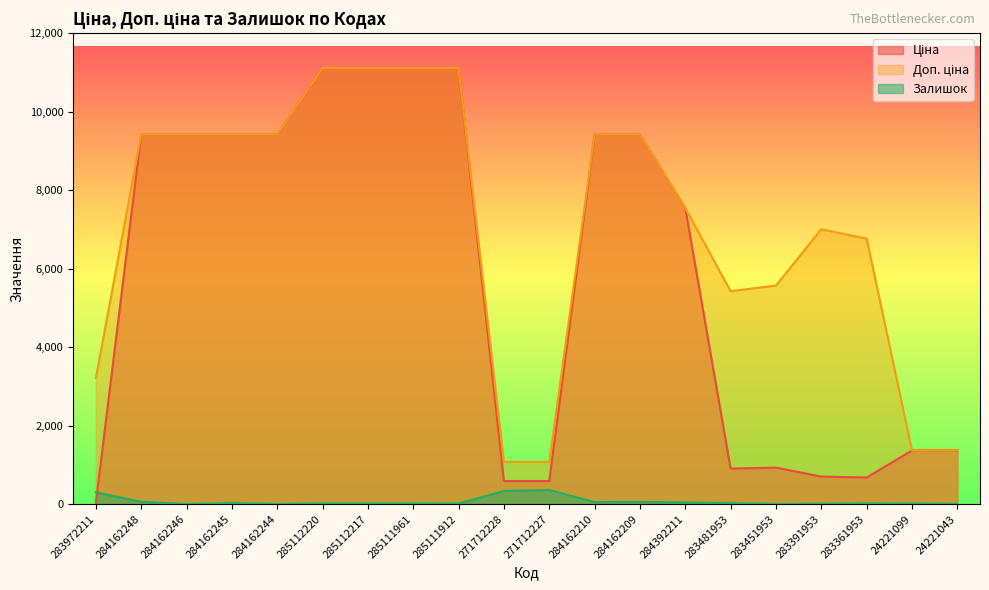

What is the greatest value displayed?

11113.6